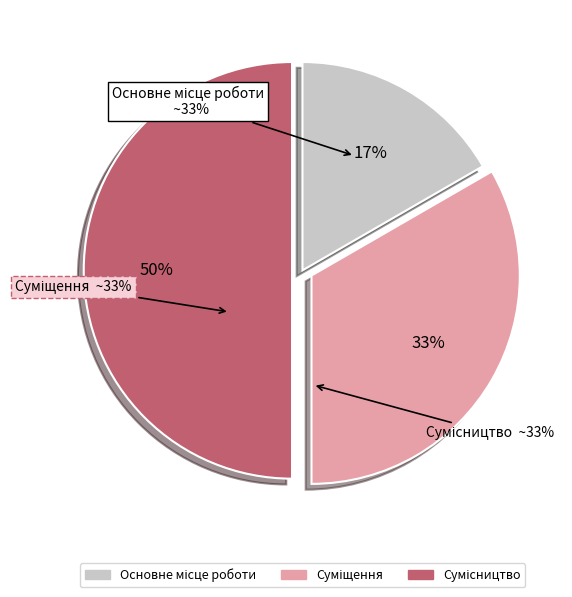

How many segments does this pie chart have?

3